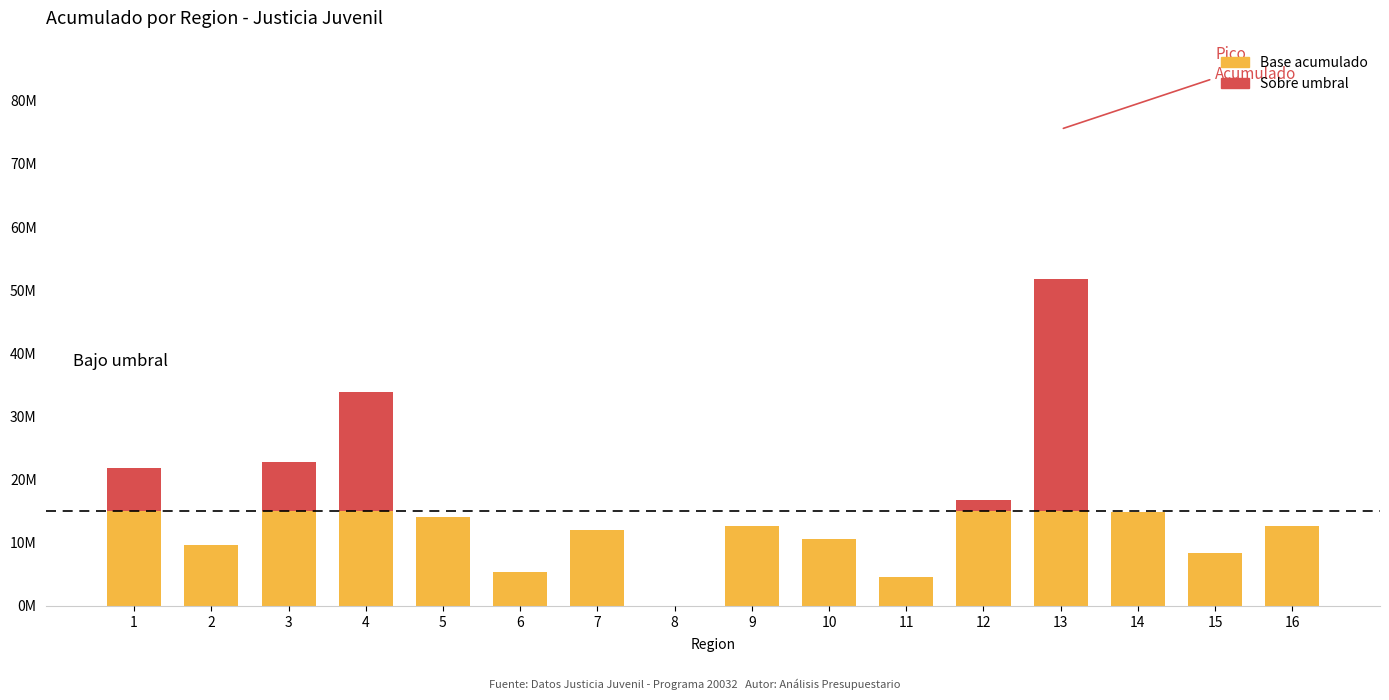

Which series changed the most between 6 and 16?

Base acumulado